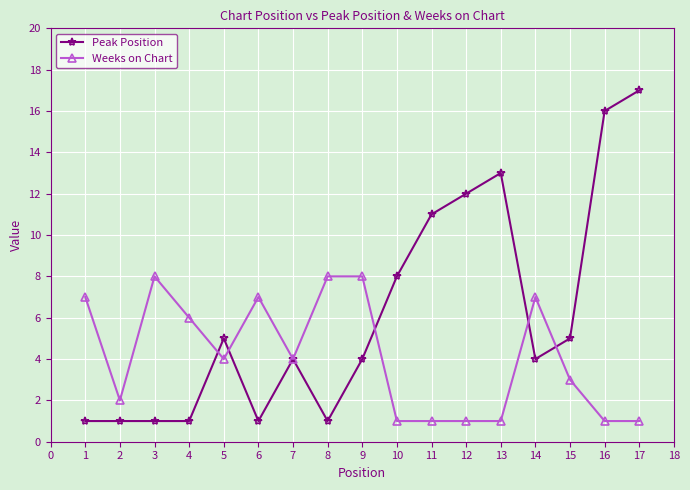

Which series has the largest range (max minus min)?

Peak Position